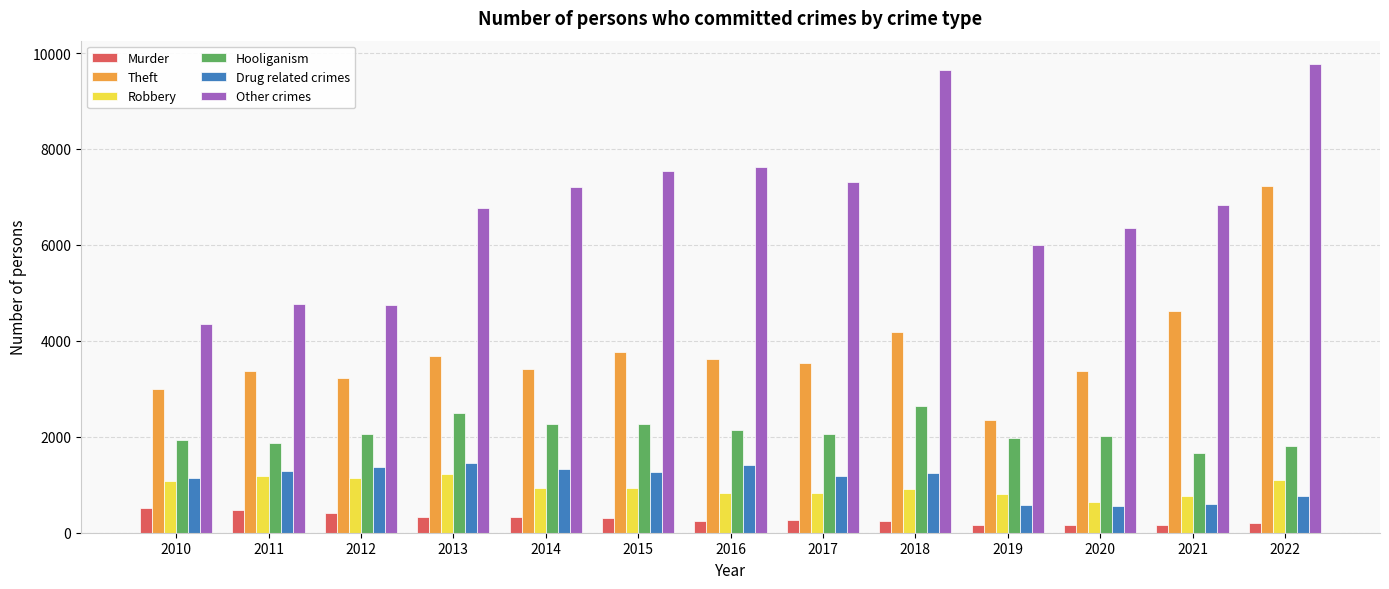

Which series has the largest total across all categories?

Other crimes